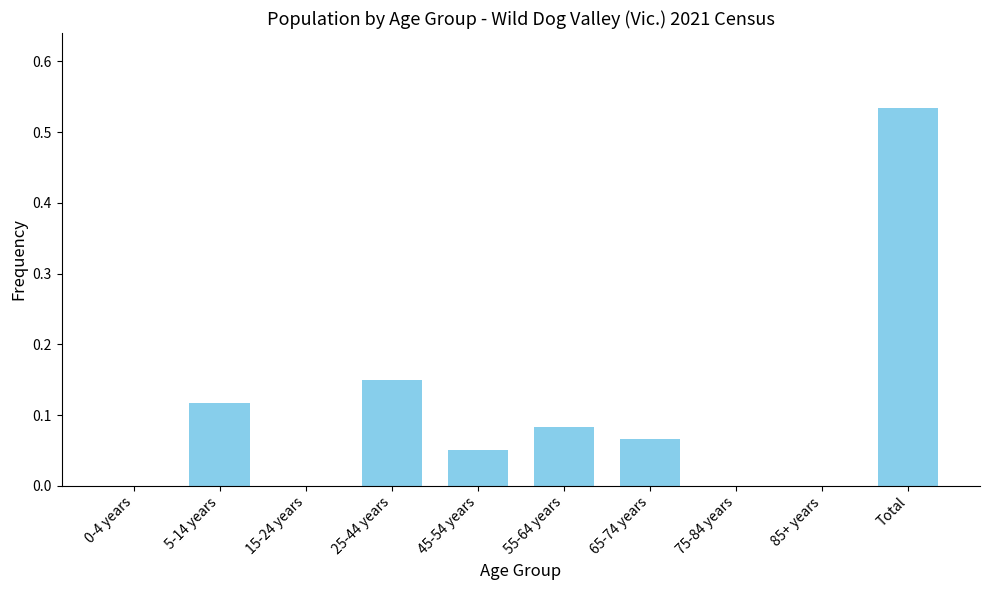

Which has a higher value, 25-44 years or 15-24 years?

25-44 years